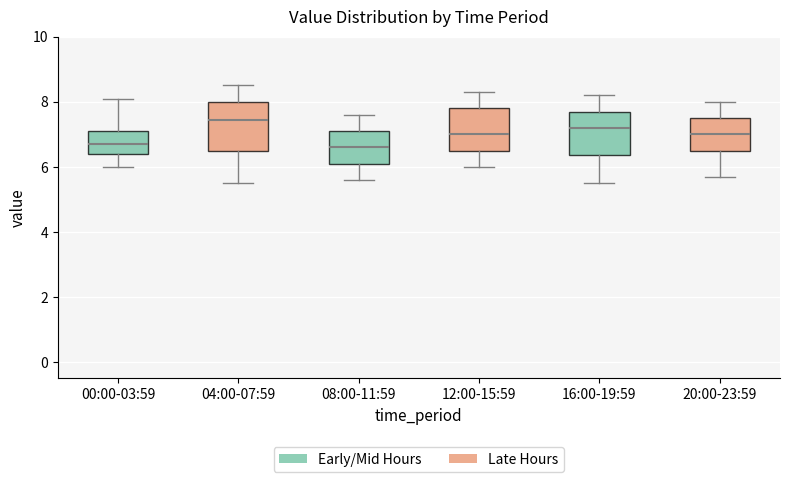

Which box has the highest median line?

04:00-07:59